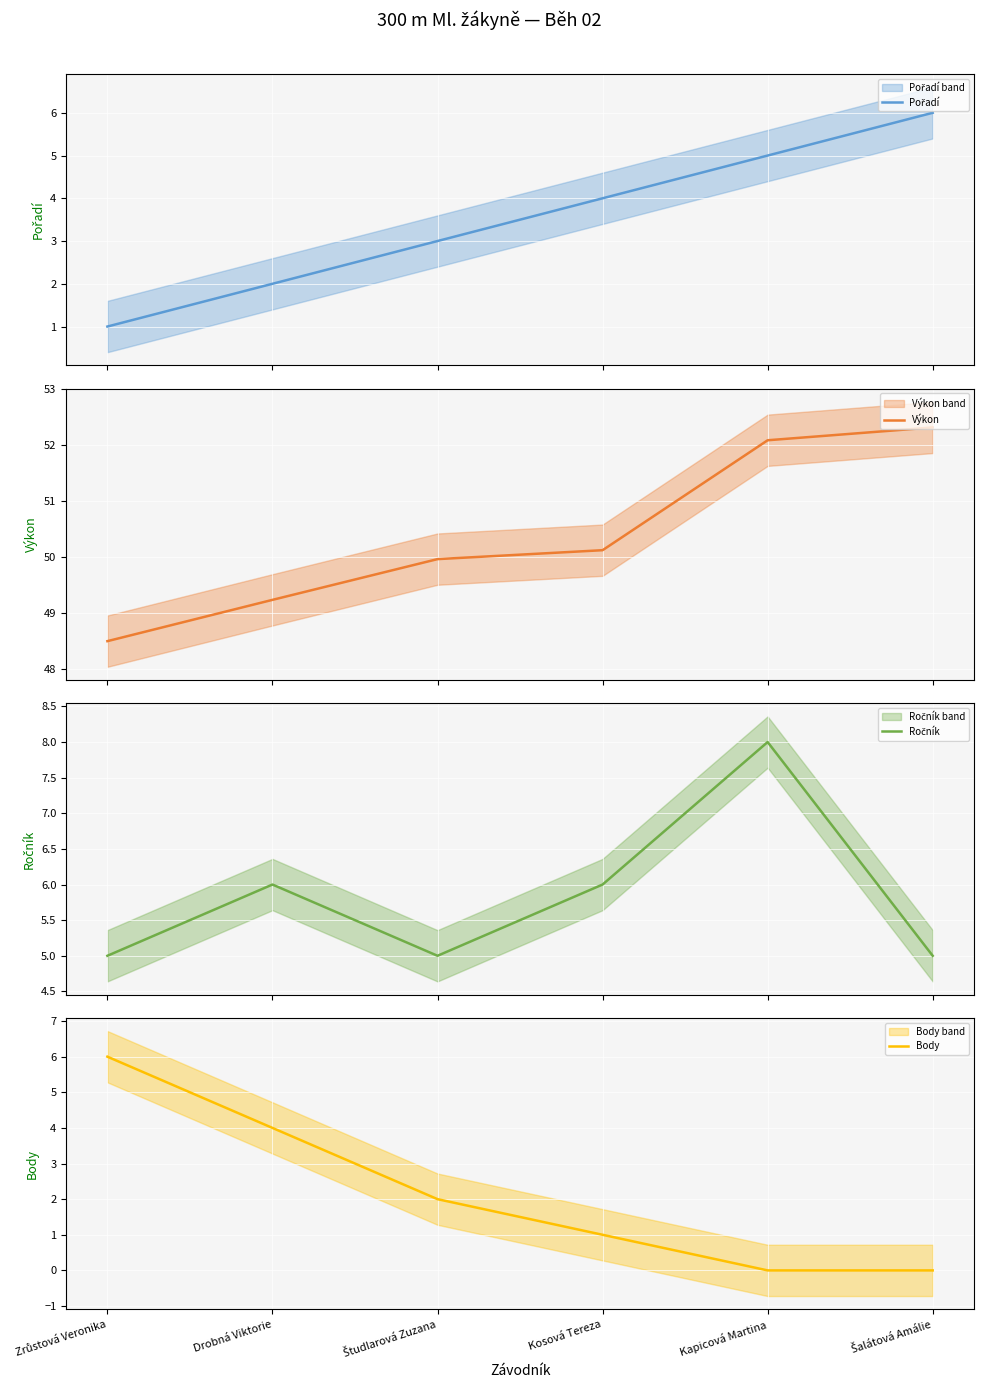

How many categories are shown in the chart?

6